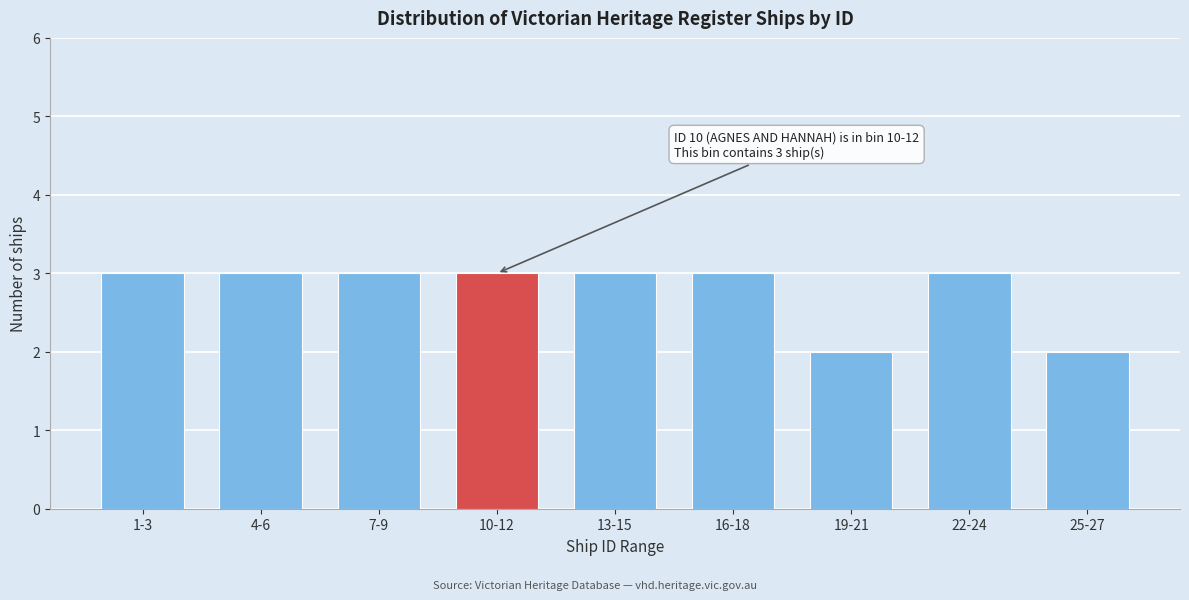

Reading left to right, transcribe all the data shown in this chart.

3	3	3	3	3	3	2	3	2